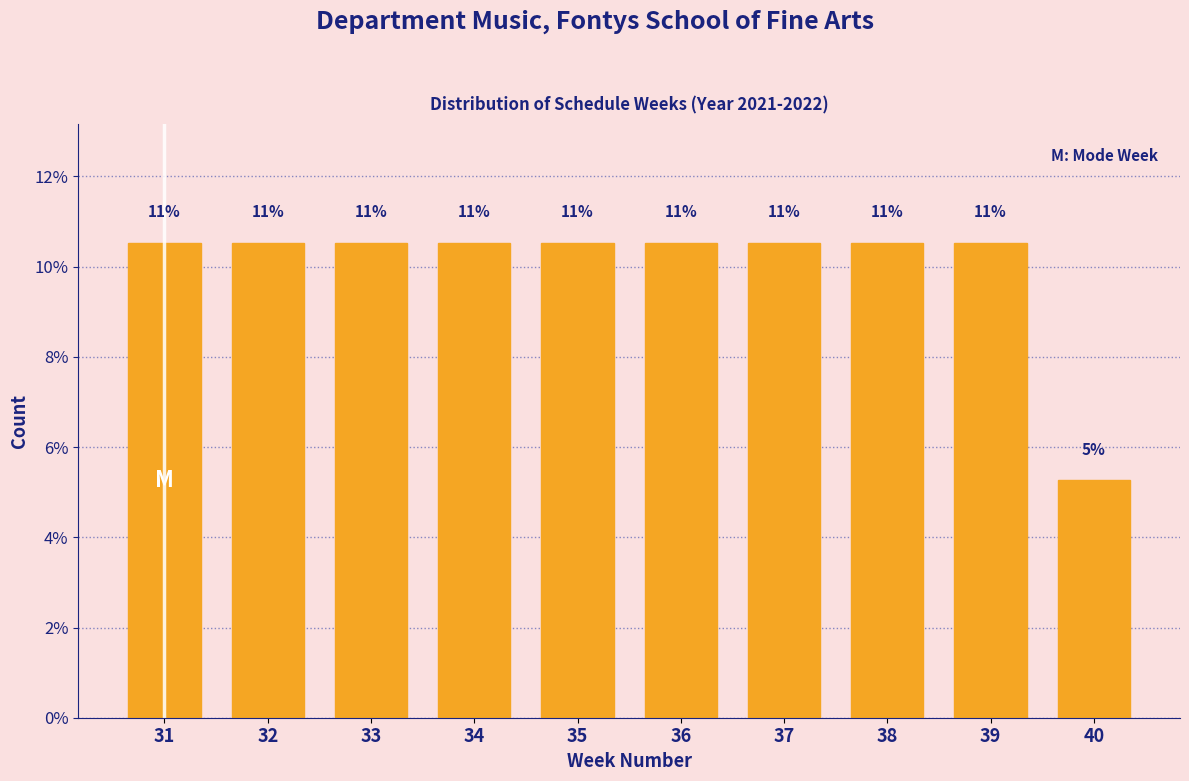

Does the chart contain any negative values?

No